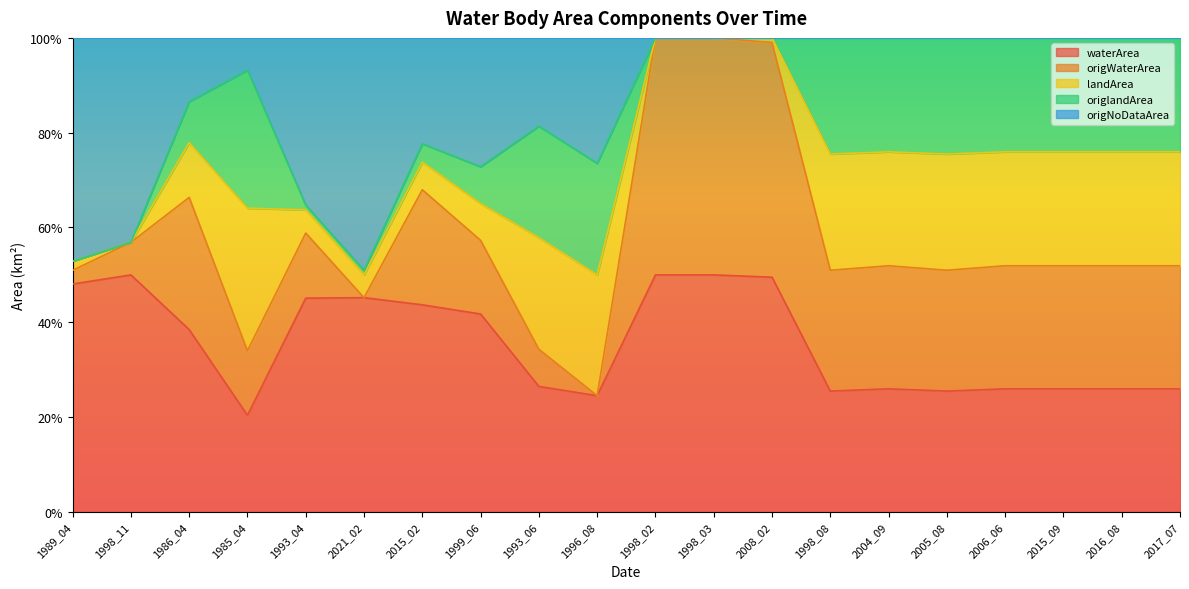

How many interior local peaks does the waterArea series have?

3